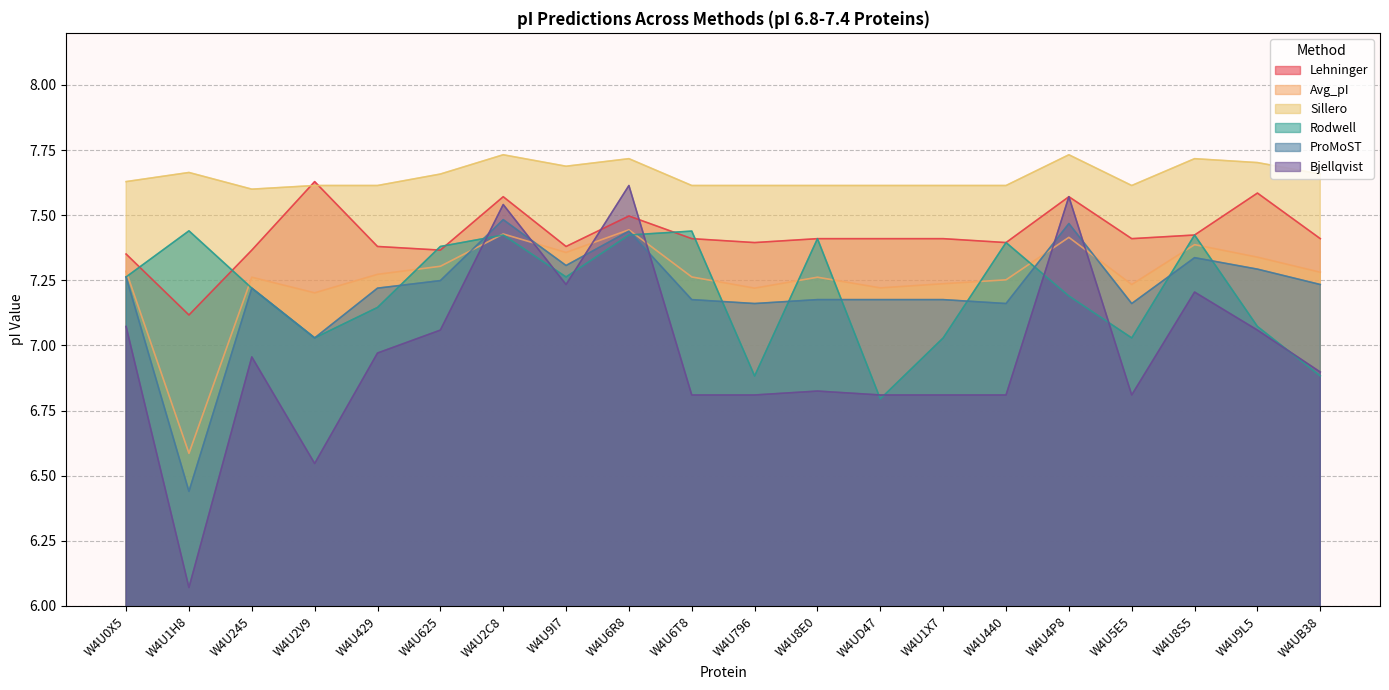

How many Sillero values are between 7 and 8?

20